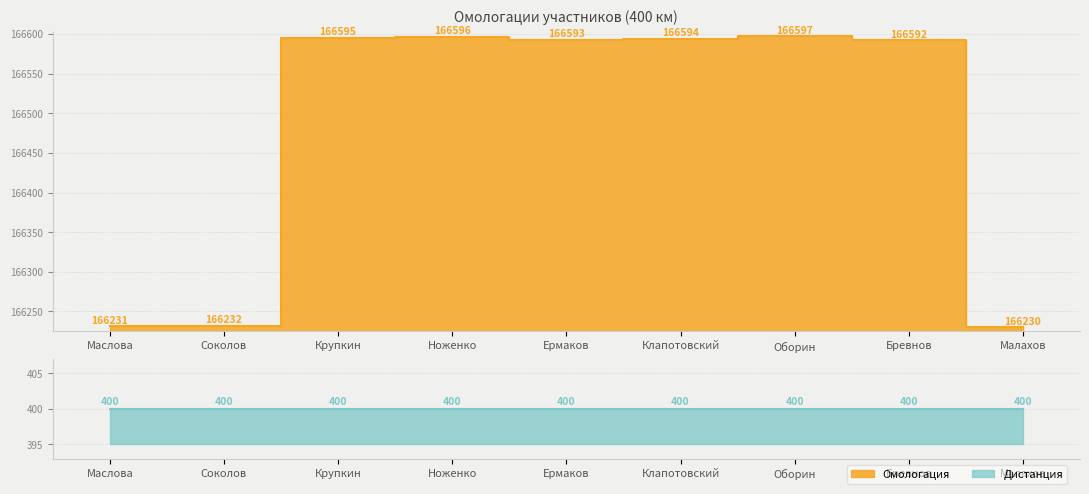

Rank the categories by value from lowest to highest.

Малахов, Маслова, Соколов, Бревнов, Ермаков, Клапотовский, Крупкин, Ноженко, Оборин